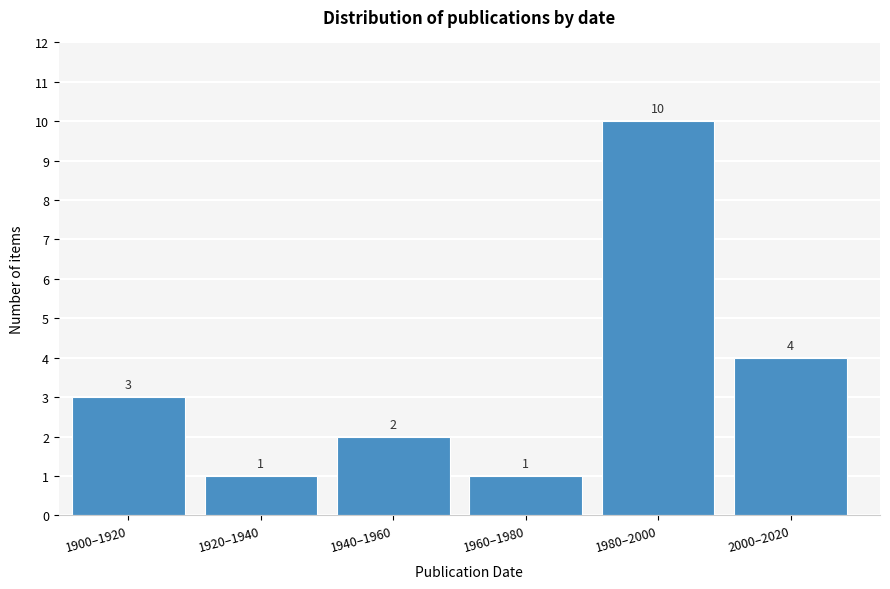

Reading left to right, what are all the values shown in this chart?

3	1	2	1	10	4